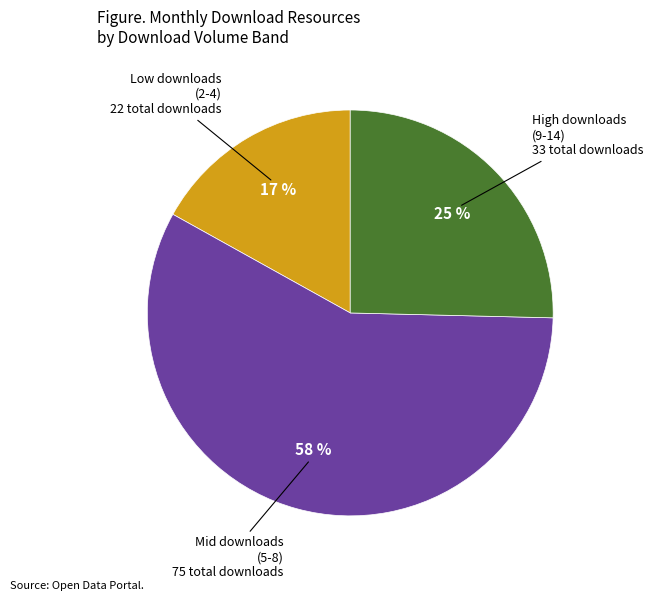

Is there any slice that represents more than half of the pie?

Yes